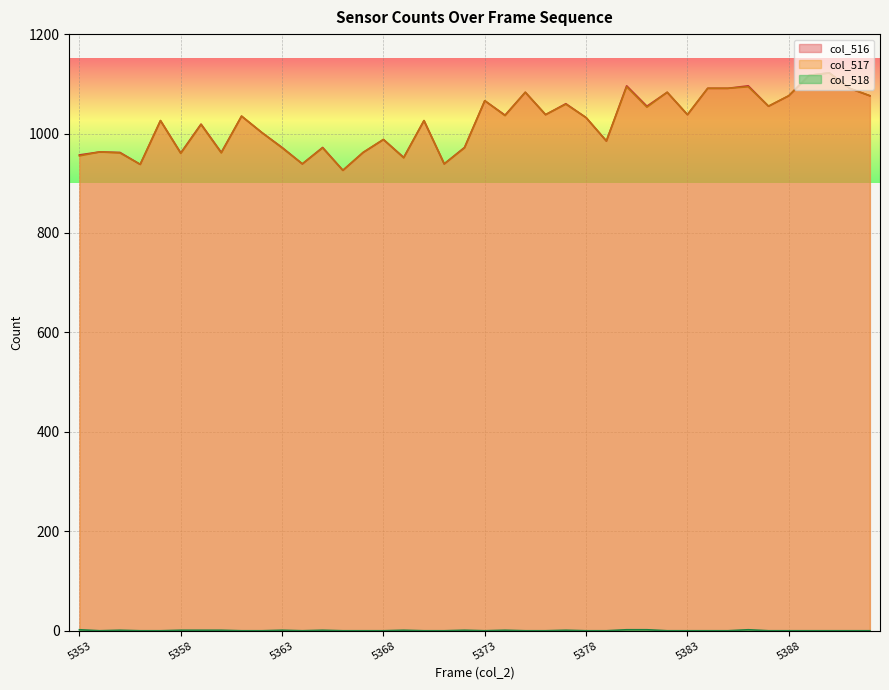

How many interior local peaks does the col_517 series have?

13